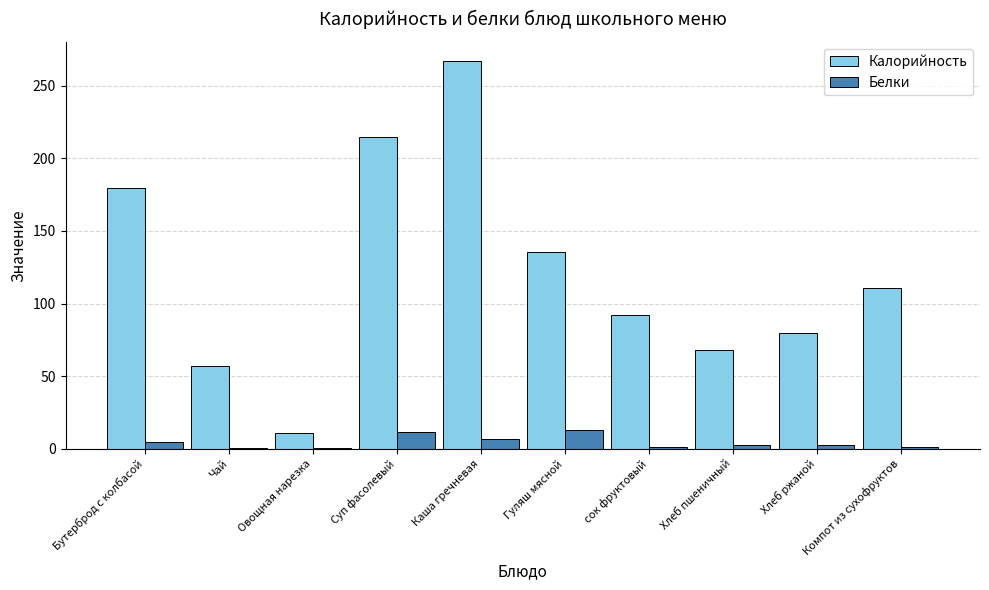

The Калорийность series shows 179.5 at Бутерброд с колбасой. True or false?

True